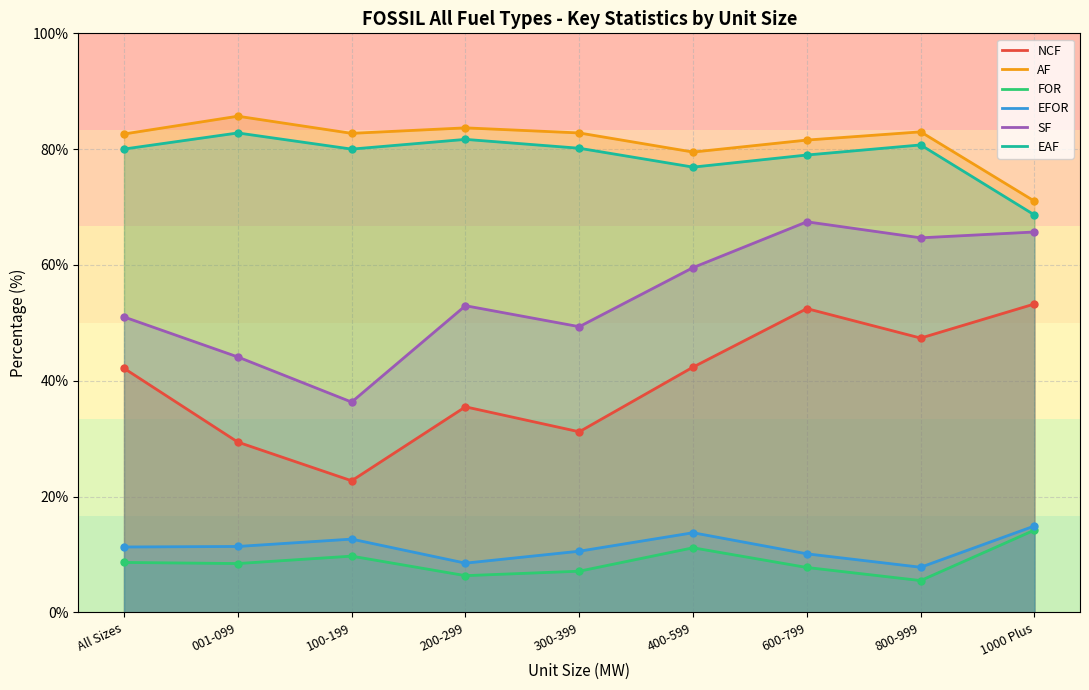

What is the average value of the FOR series?

8.8